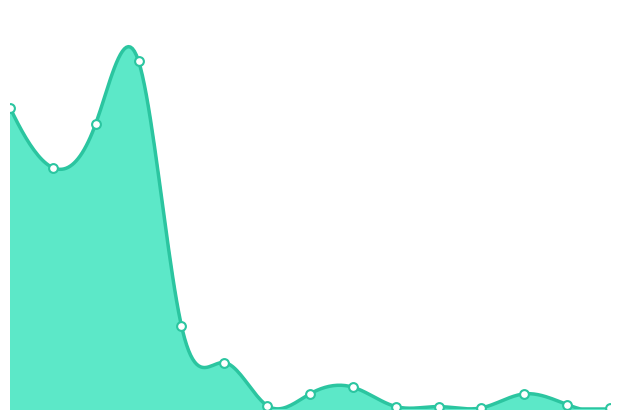

What is the change in value from სომხეთი to საქართველო?

-69137